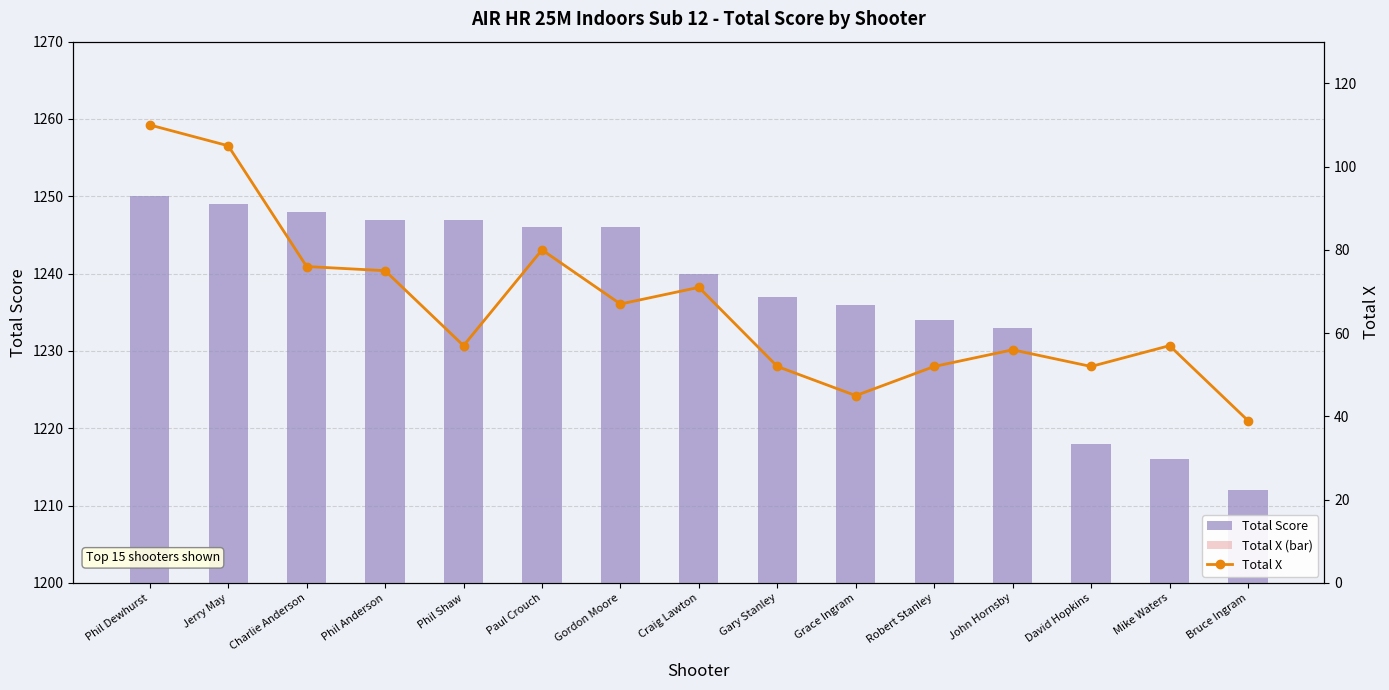

What is the label of the 14th bar from the right?

Jerry May